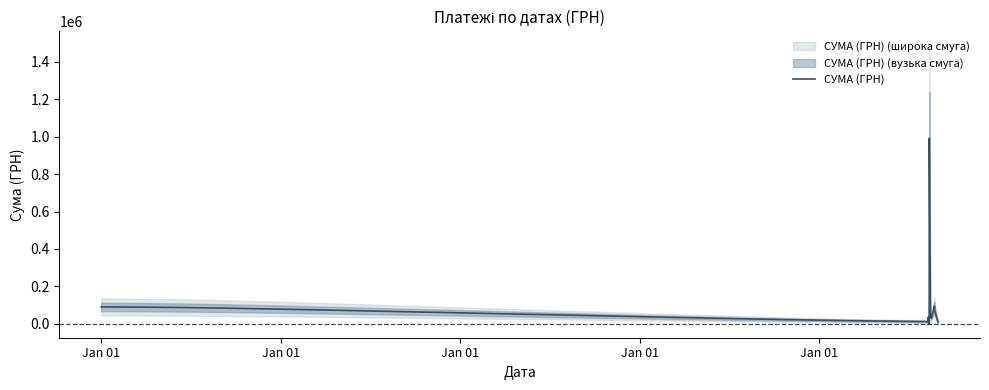

Which label corresponds to the smallest value in the chart?

06.02.2016